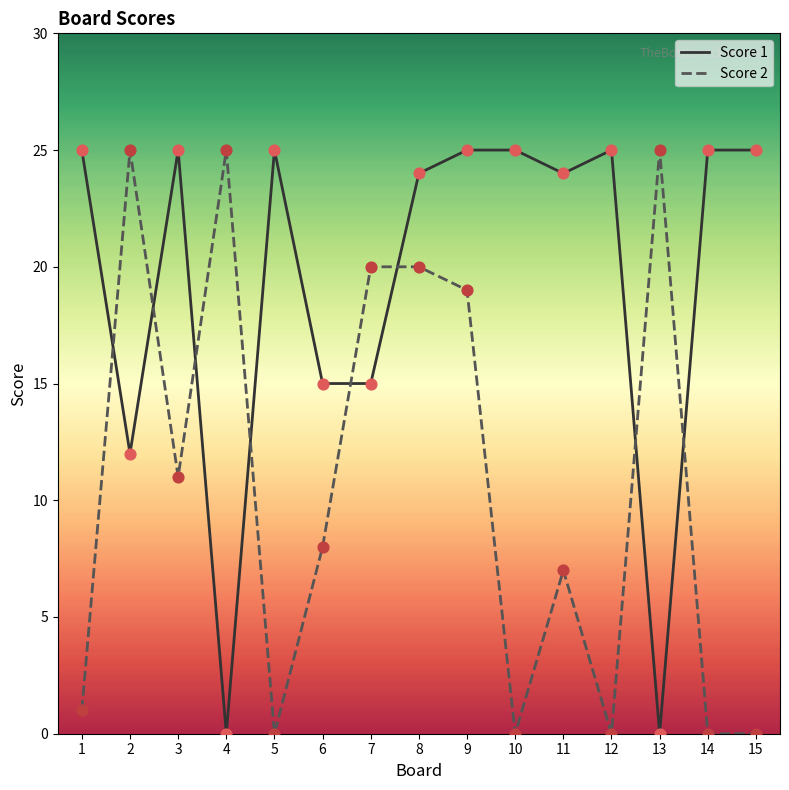

Which series has the largest total across all categories?

Score 1